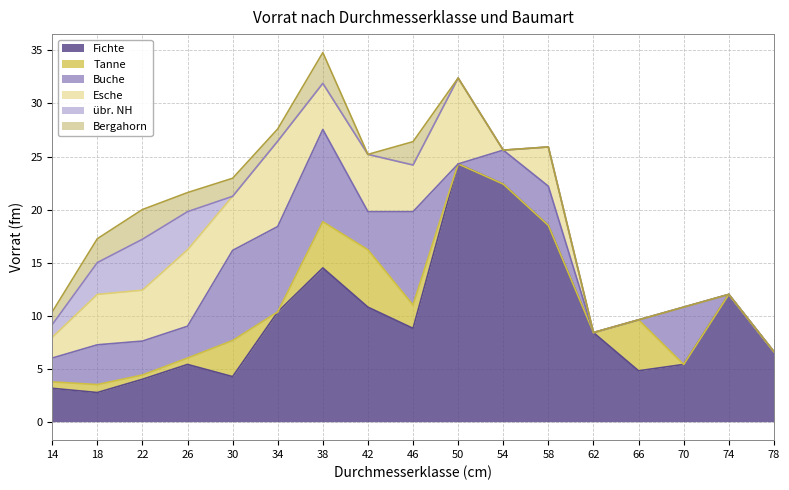

The value of Fichte at 26 is 5.4. True or false?

True